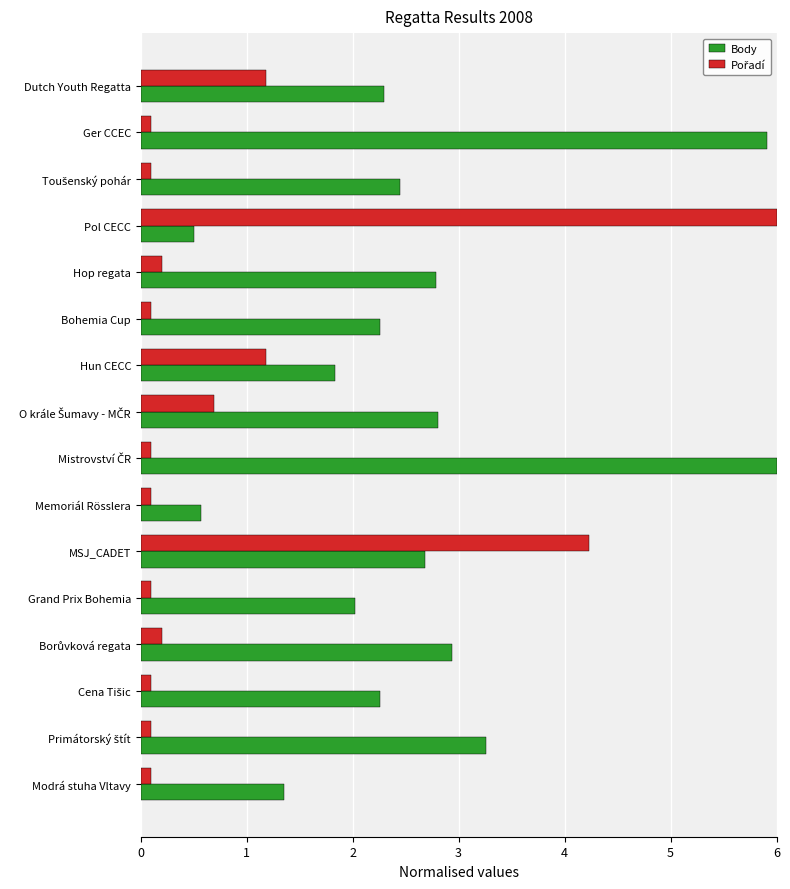

At which category is the sum across all series the highest?

MSJ_CADET